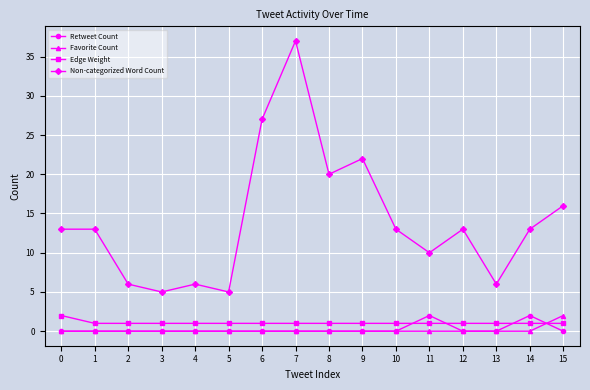

True or false: Non-categorized Word Count and Favorite Count intersect in this chart.

False